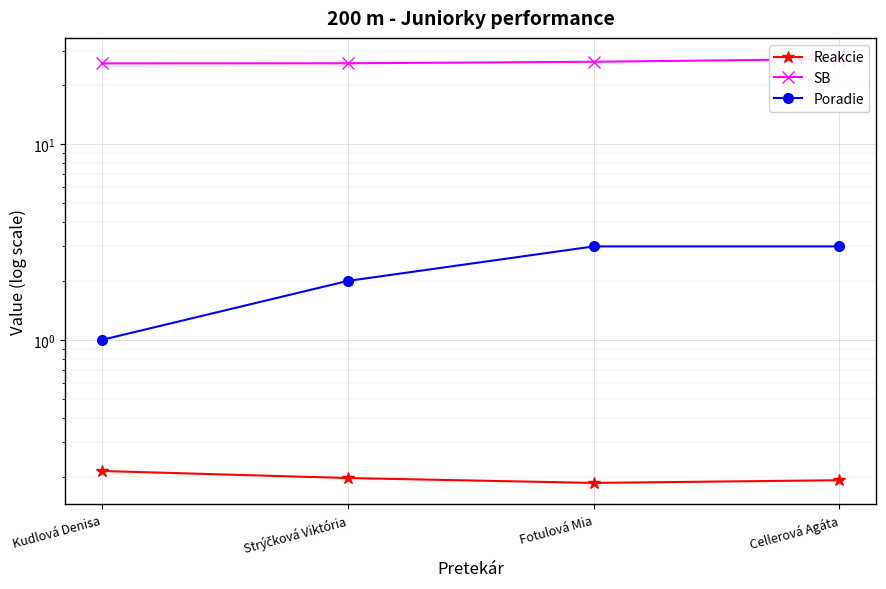

List the series in order of their peak value, highest first.

SB, Poradie, Reakcie